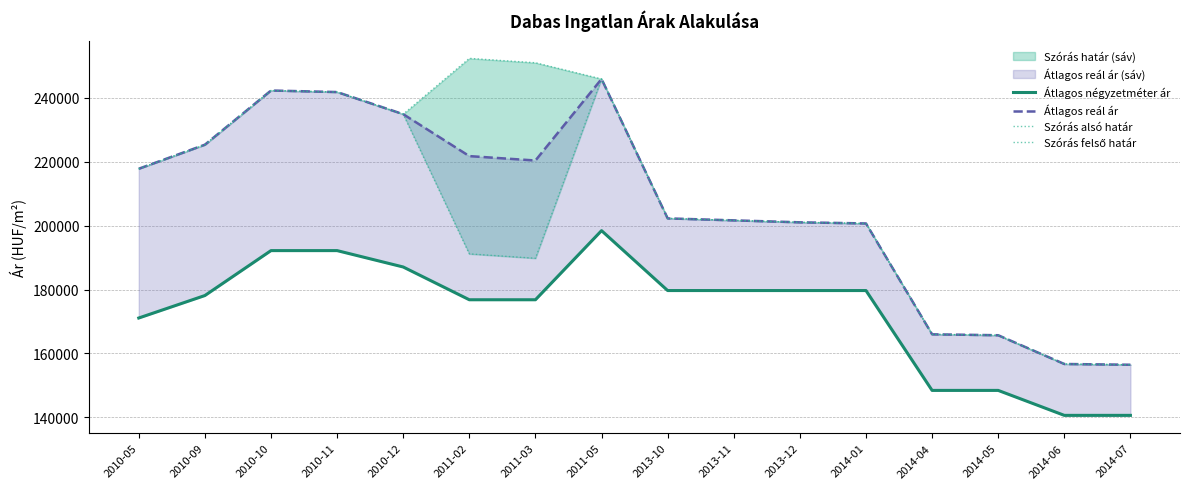

What is the value of the Szórás alsó határ point at the 11th from the left?

201040